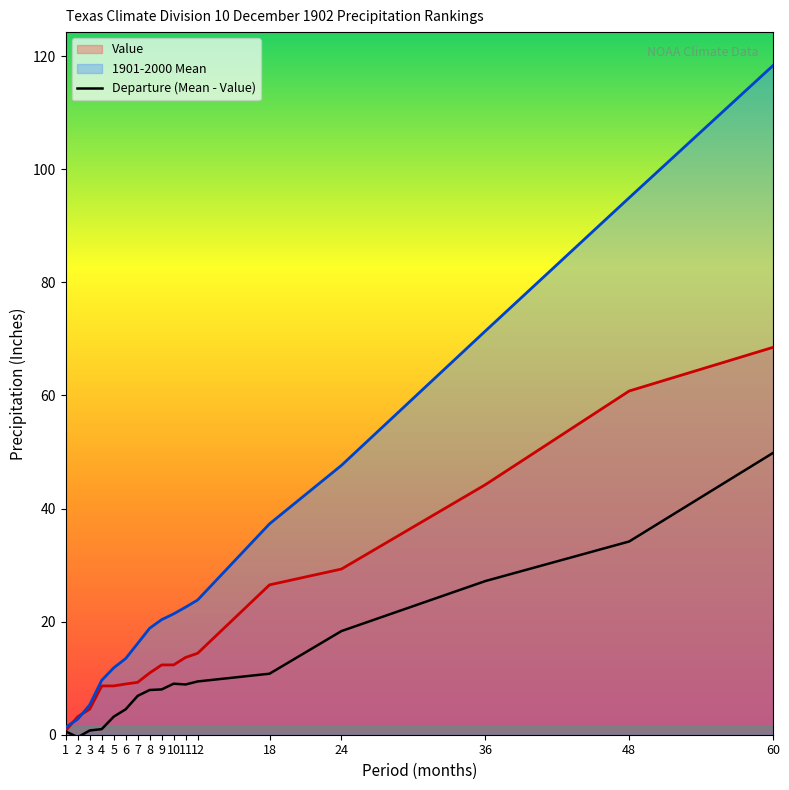

Does the chart display data point markers on the line(s)?

No